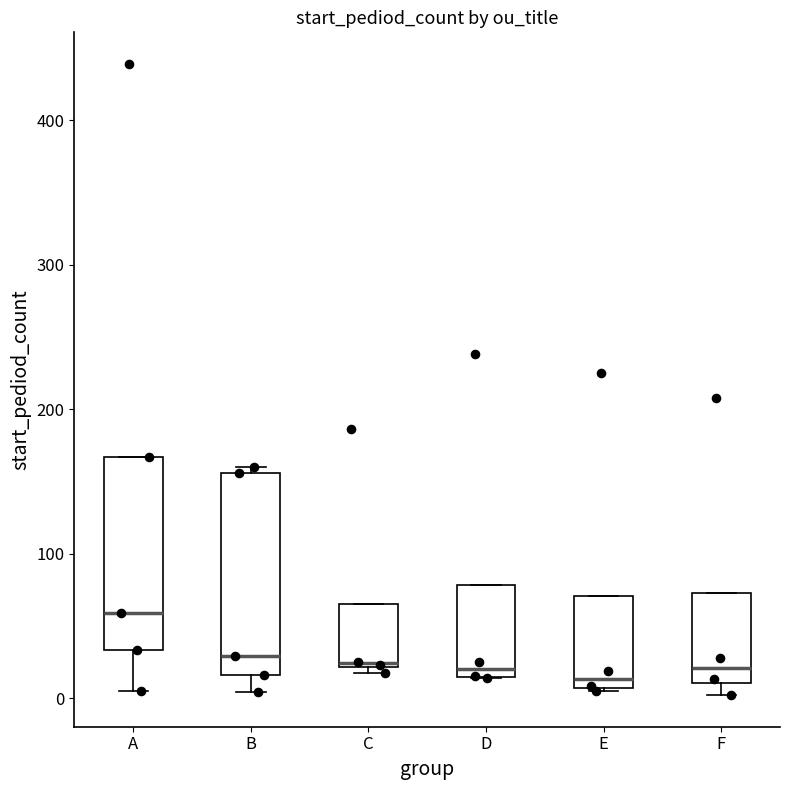

Where is the lower edge of the box for C on the y-axis? The values are not printed on the chart, so give them approximately, as read against the axis.

20